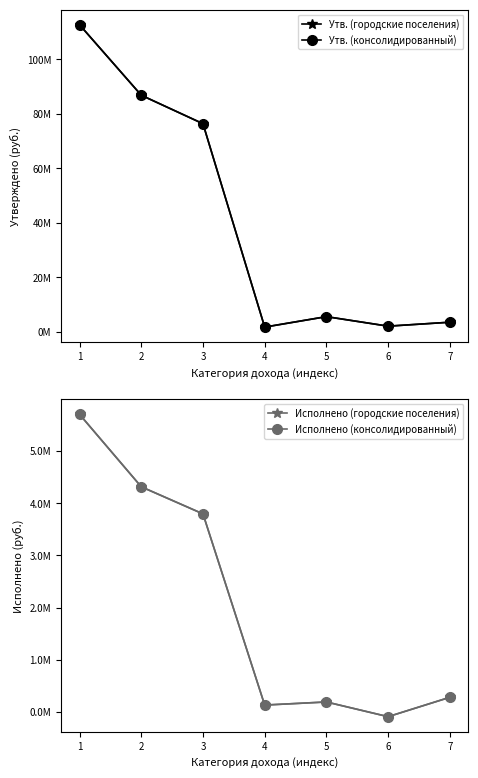

True or false: Исполнено (консолидированный) has a value of -89236.9 at 6.

True